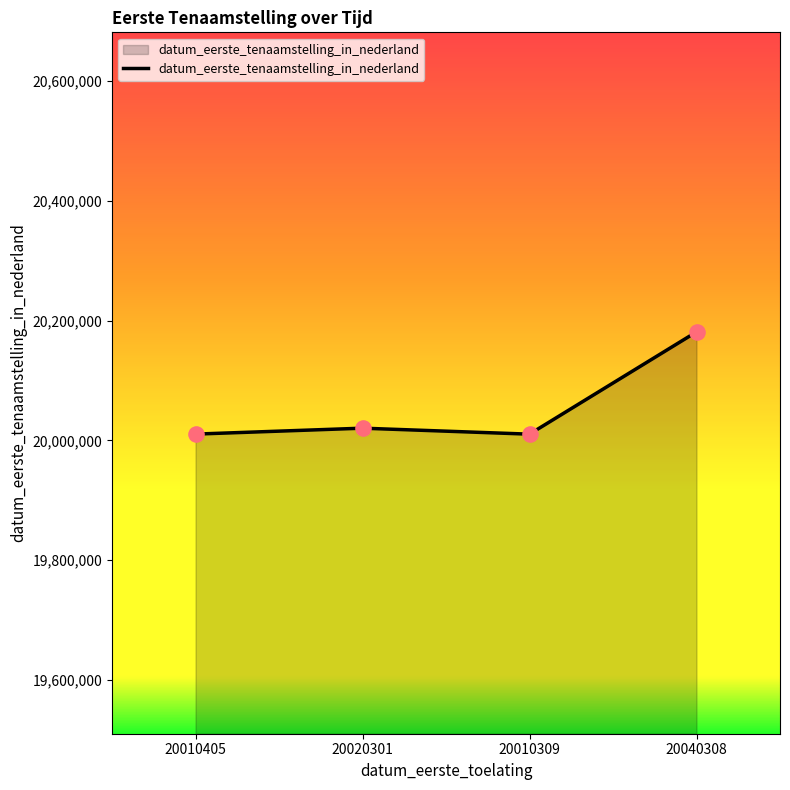

Between 20040308 and 20010309, which is larger?

20040308